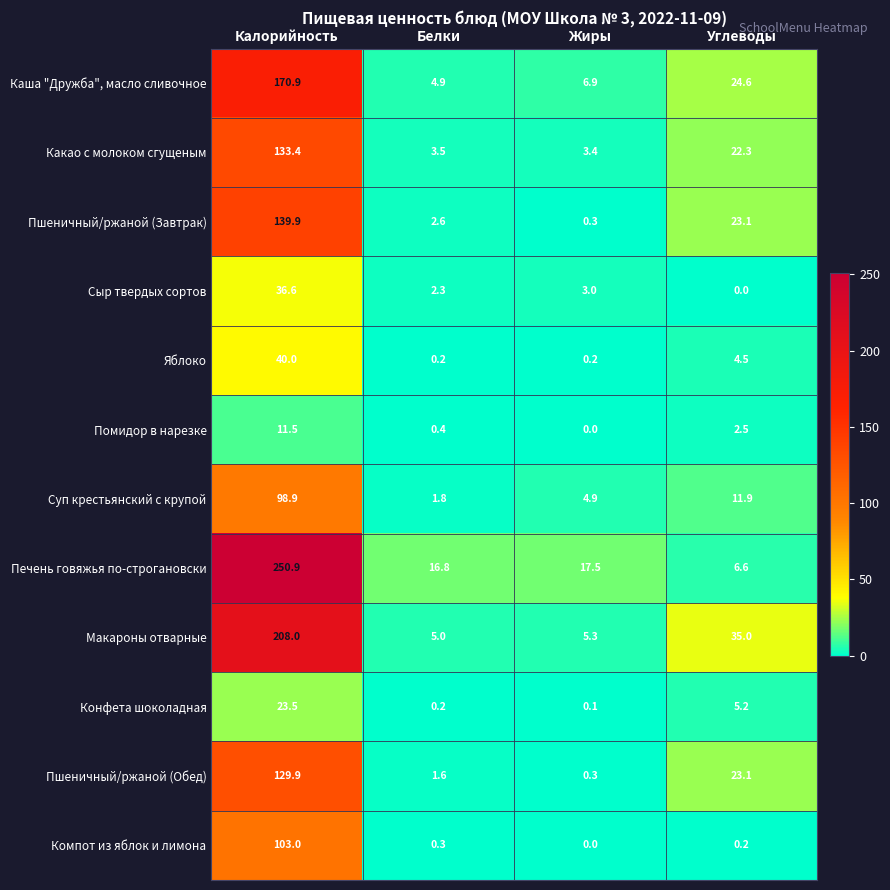

How many series are shown in this chart?

12